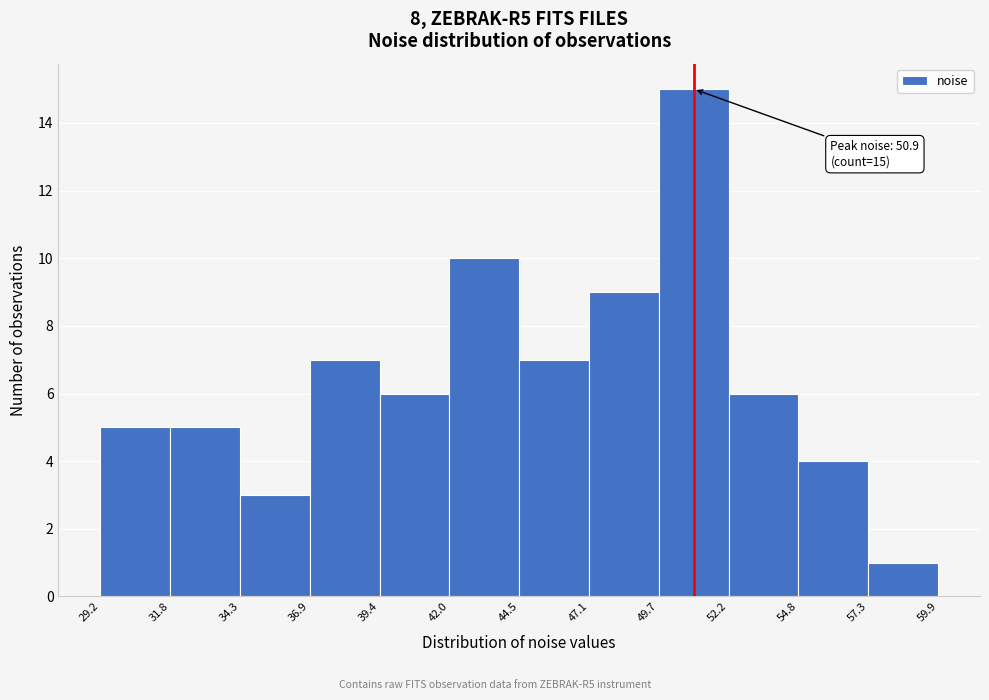

Over which range of the x-axis is the bar tallest?

49.7 to 52.2